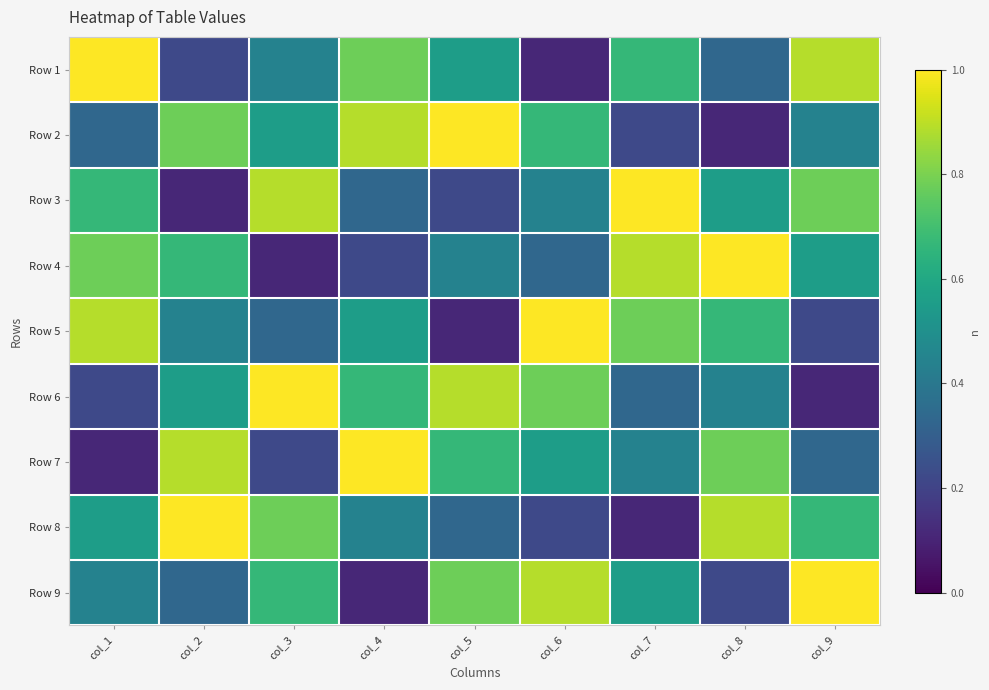

How many series are shown in this chart?

9